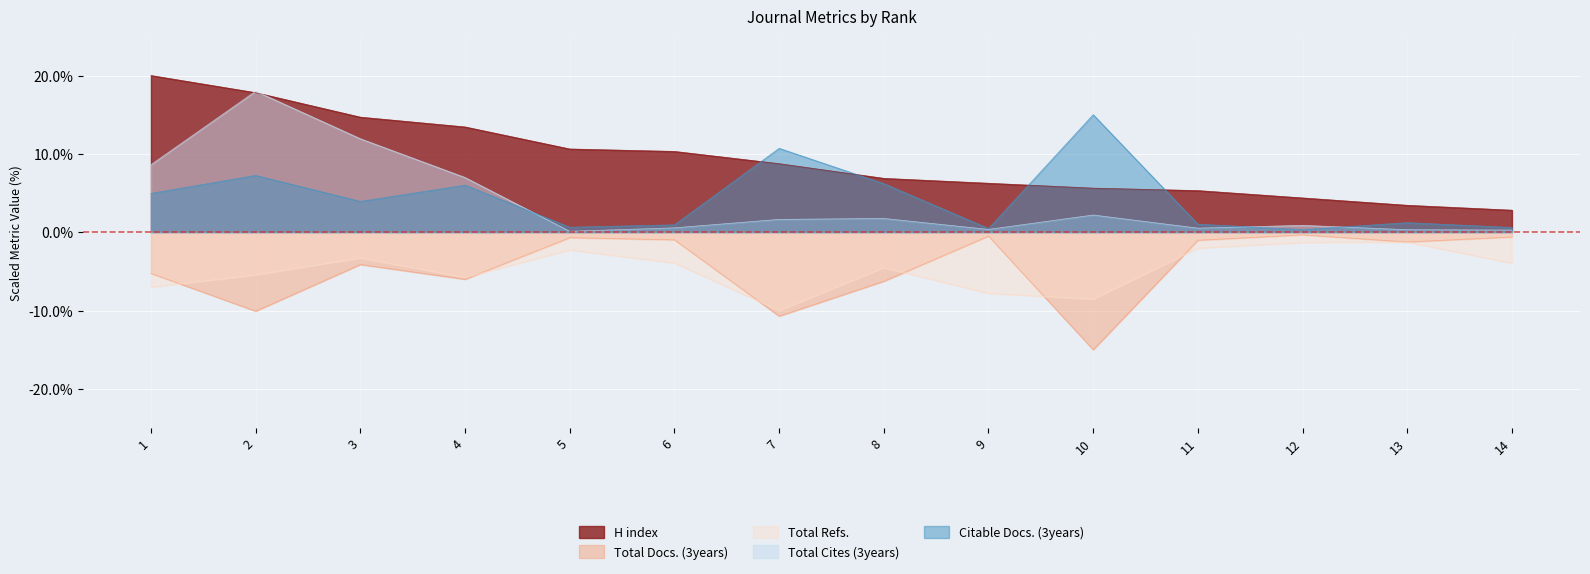

What are all the series names shown in the legend?

H index, Total Docs. (3years), Total Refs., Total Cites (3years), Citable Docs. (3years)